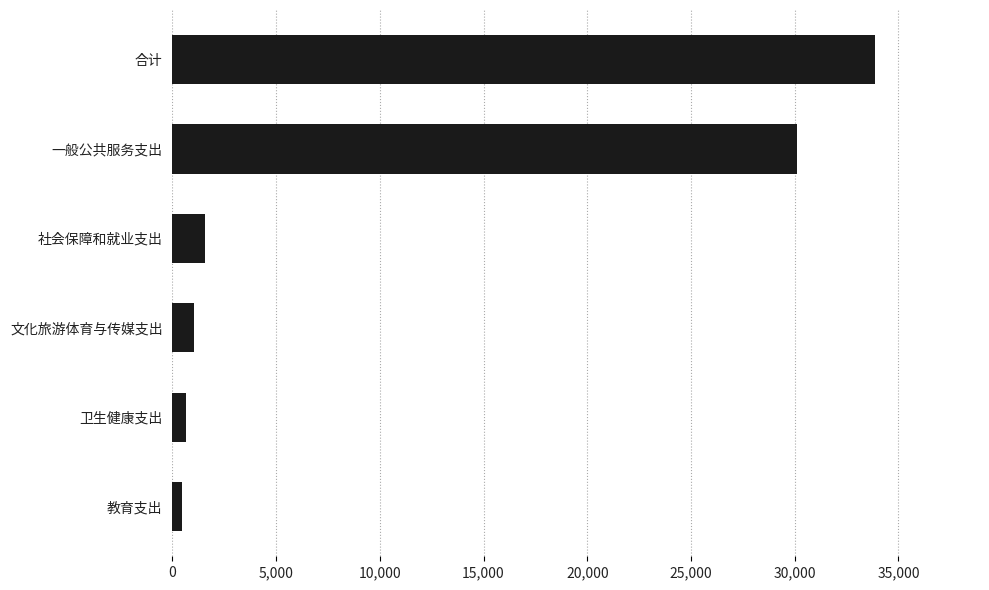

What is the difference between the maximum and minimum values?

33382.9